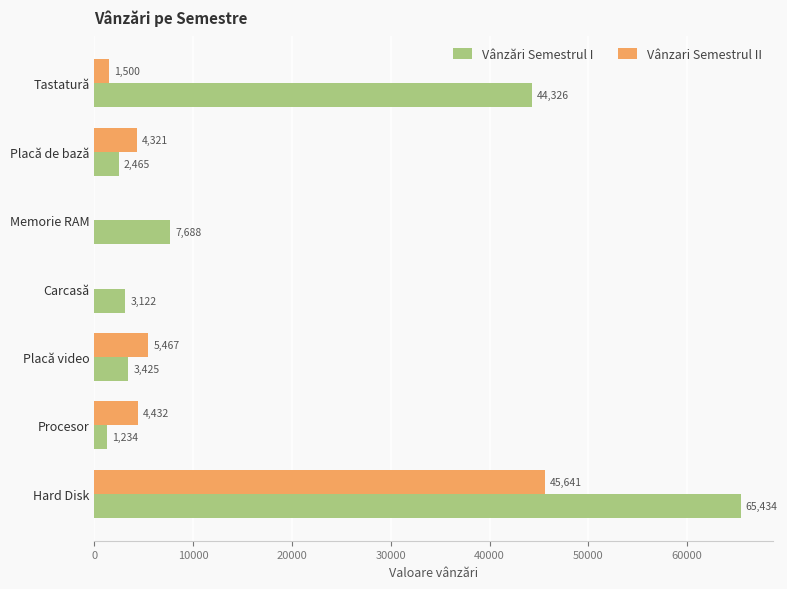

The value of Vânzări Semestrul I at Placă video is 3425. True or false?

True